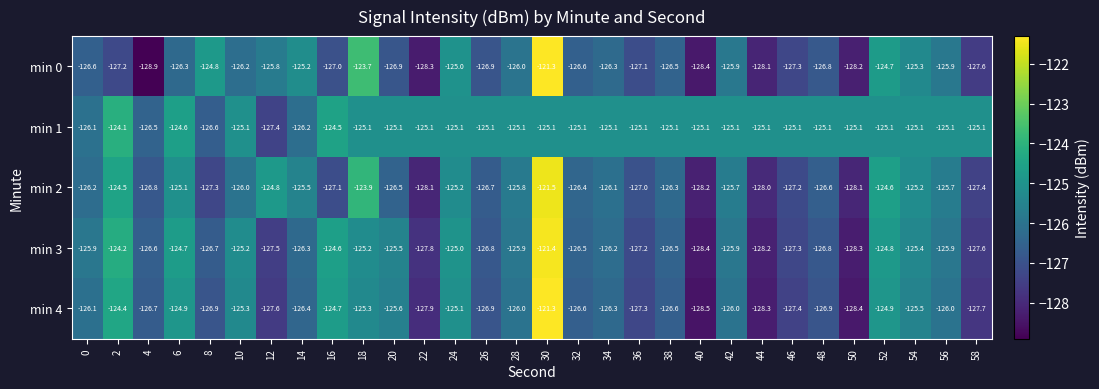

Which category has the lowest value across all series?

4